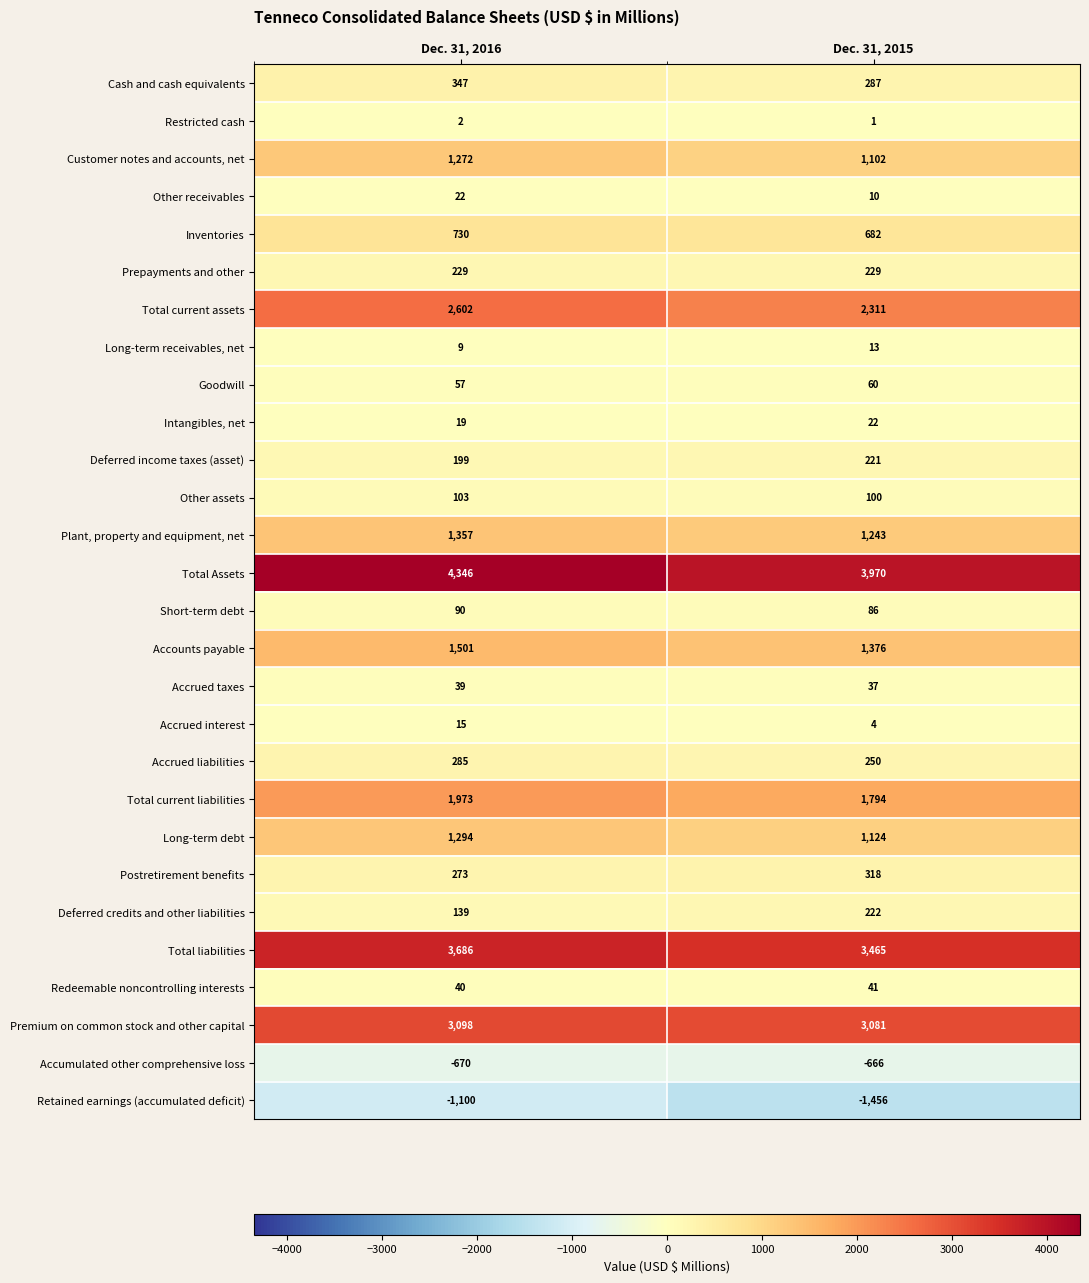

Rank the series at Dec. 31, 2015 from highest to lowest value.

Total Assets, Total liabilities, Premium on common stock and other capital, Total current assets, Total current liabilities, Accounts payable, Plant, property and equipment, net, Long-term debt, Customer notes and accounts, net, Inventories, Postretirement benefits, Cash and cash equivalents, Accrued liabilities, Prepayments and other, Deferred credits and other liabilities, Deferred income taxes (asset), Other assets, Short-term debt, Goodwill, Redeemable noncontrolling interests, Accrued taxes, Intangibles, net, Long-term receivables, net, Other receivables, Accrued interest, Restricted cash, Accumulated other comprehensive loss, Retained earnings (accumulated deficit)